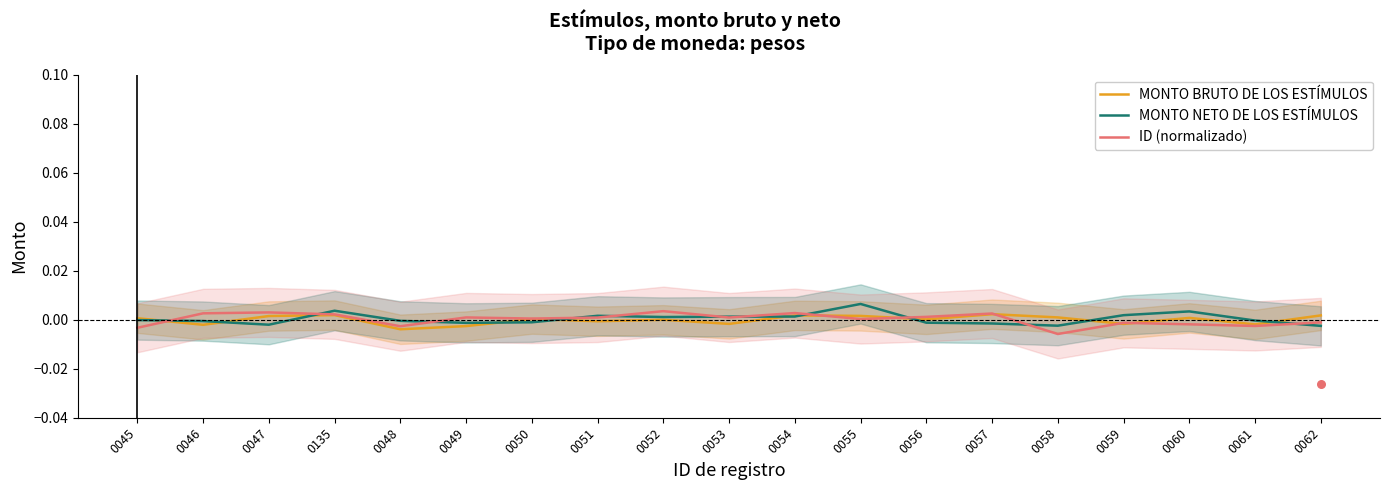

At how many categories does at least one series exceed 0?

17